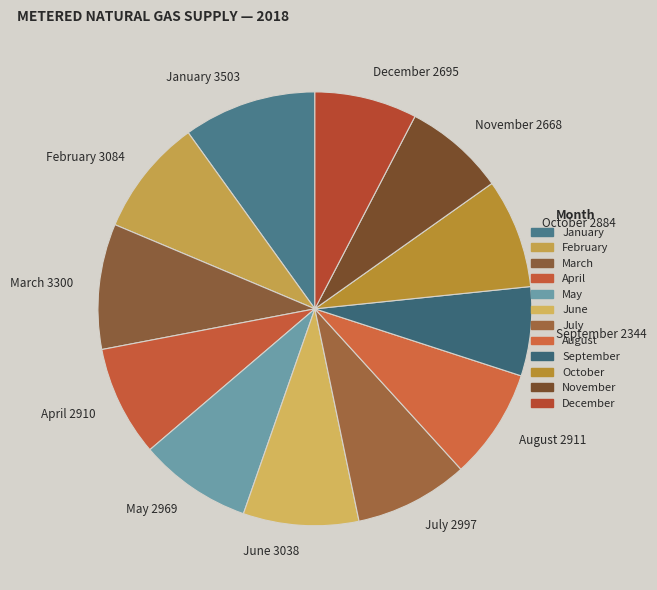

Is there any slice that represents more than half of the pie?

No